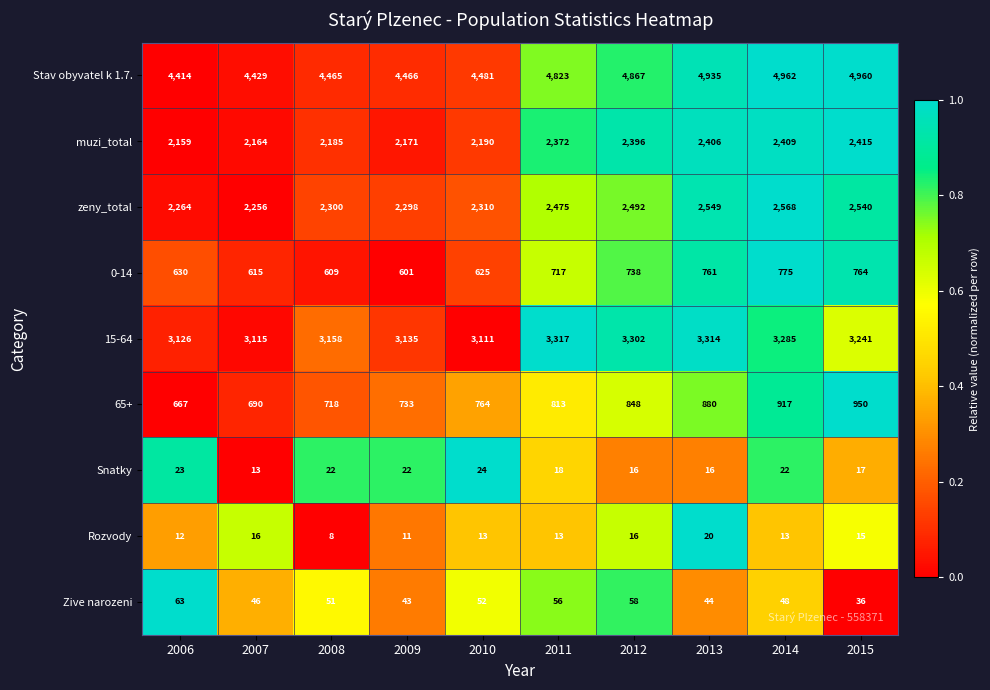

Count the number of data series in this chart.

9